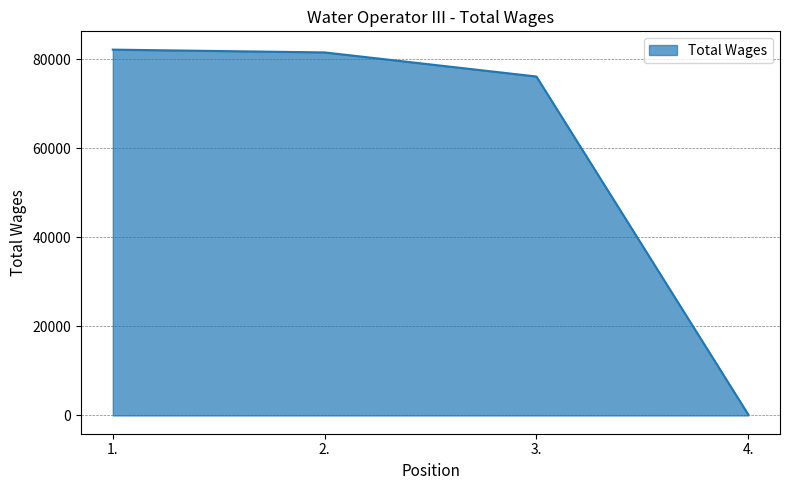

Approximately how many times larger is the value at 3. compared to 1.?

0.9